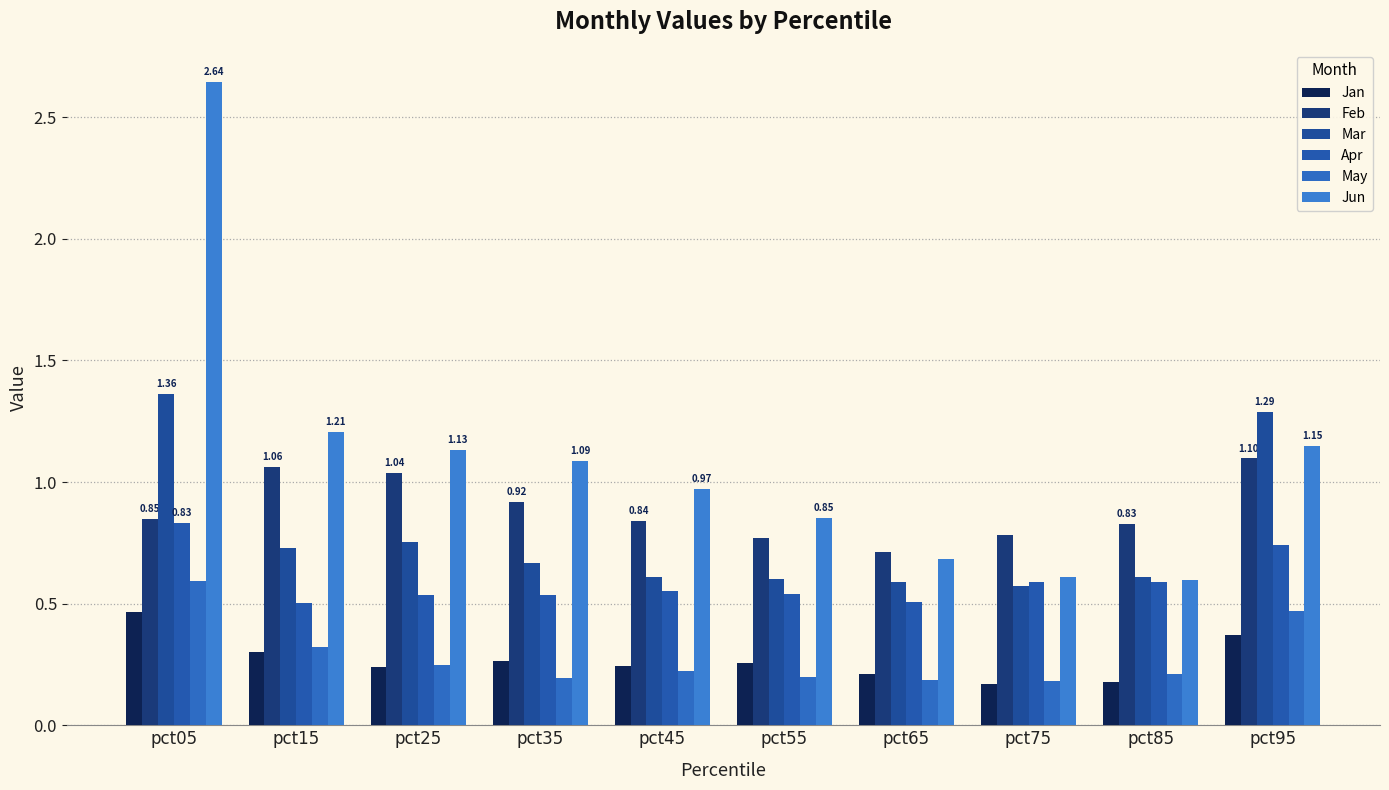

Is it true that Feb equals 0.8 at pct75?

True